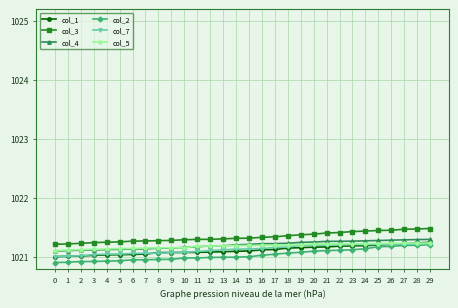

At how many categories does at least one series exceed 1021?

30